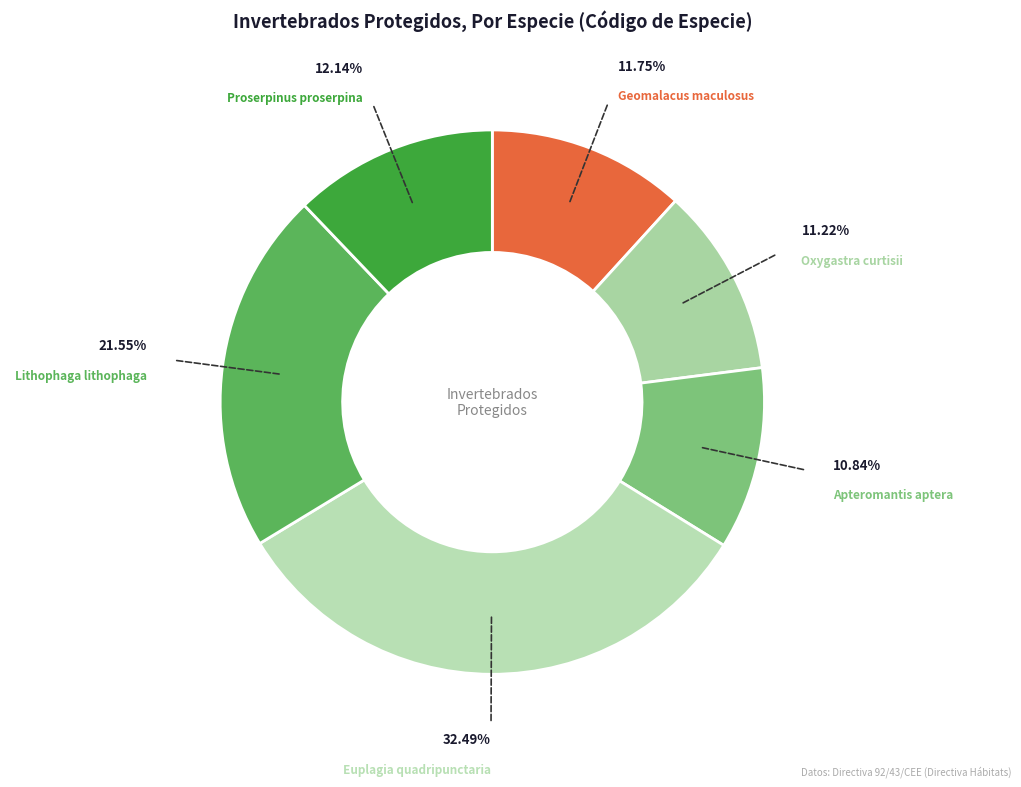

Which slice is the largest?

Euplagia quadripunctaria